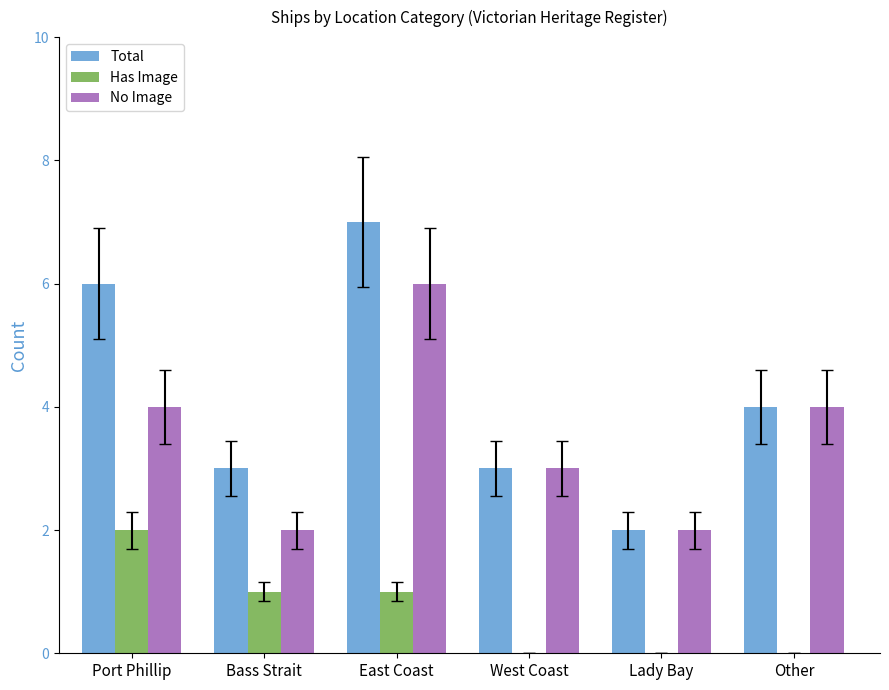

At which label does Total reach its peak?

East Coast